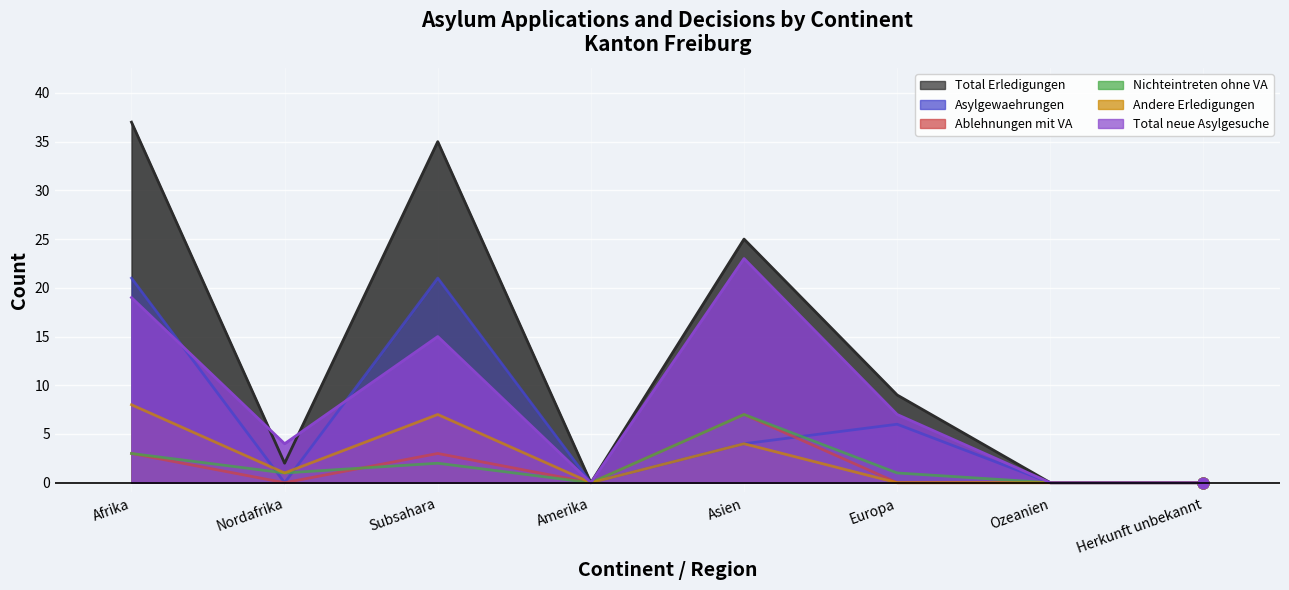

Which series has the largest total across all categories?

Total Erledigungen